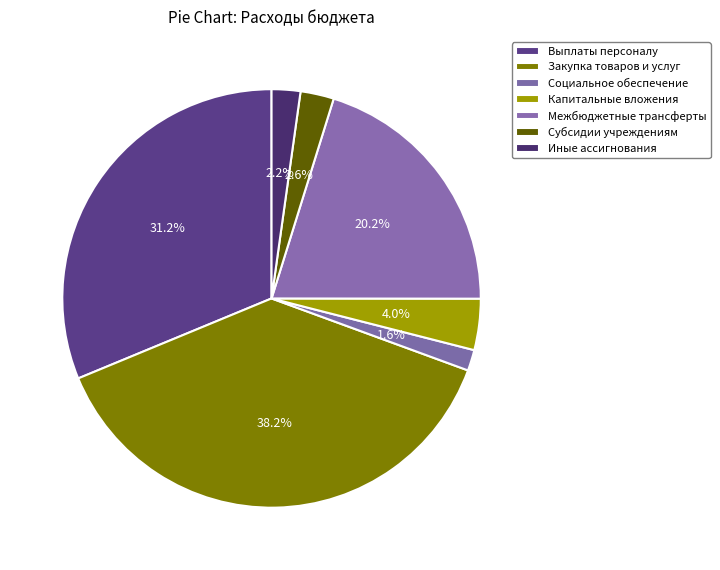

Approximately how many times larger is the value at Иные ассигнования compared to Субсидии учреждениям?

0.9